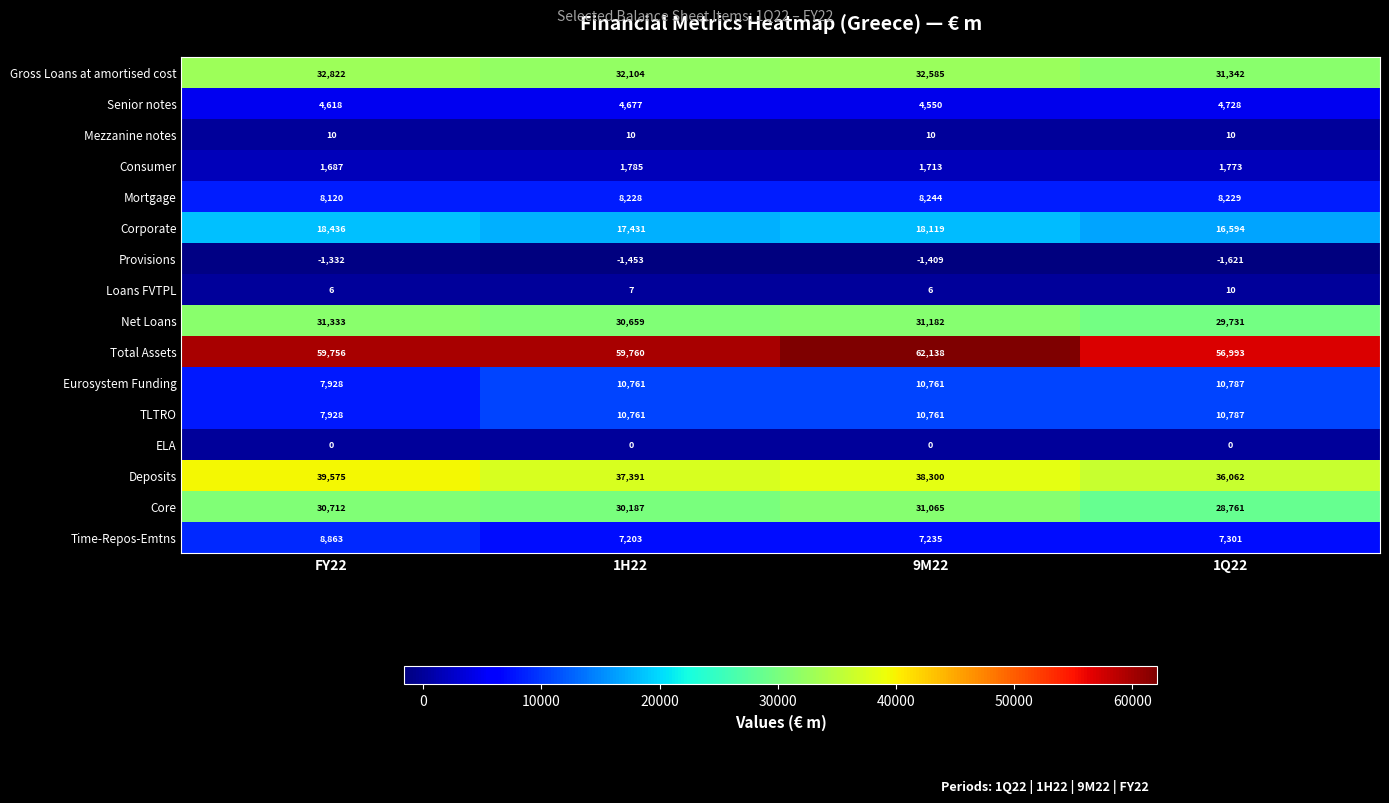

What is the total value across all series at 9M22?

255260